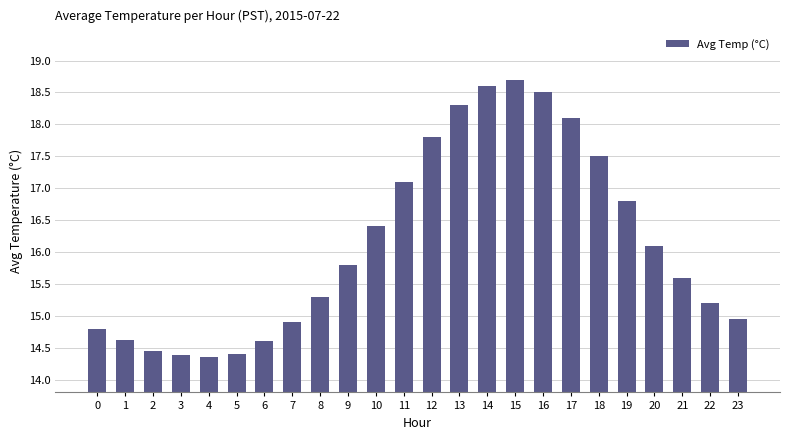

The value at 13 is 5.0. True or false?

False